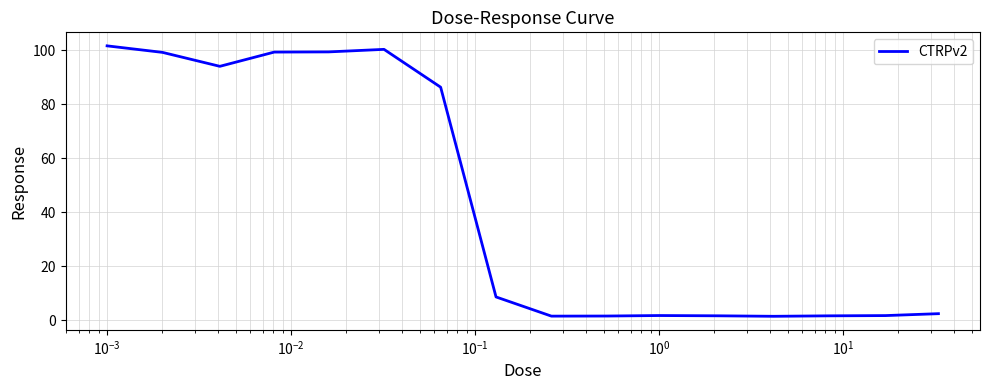

What is the difference between the maximum and minimum values?

100.3